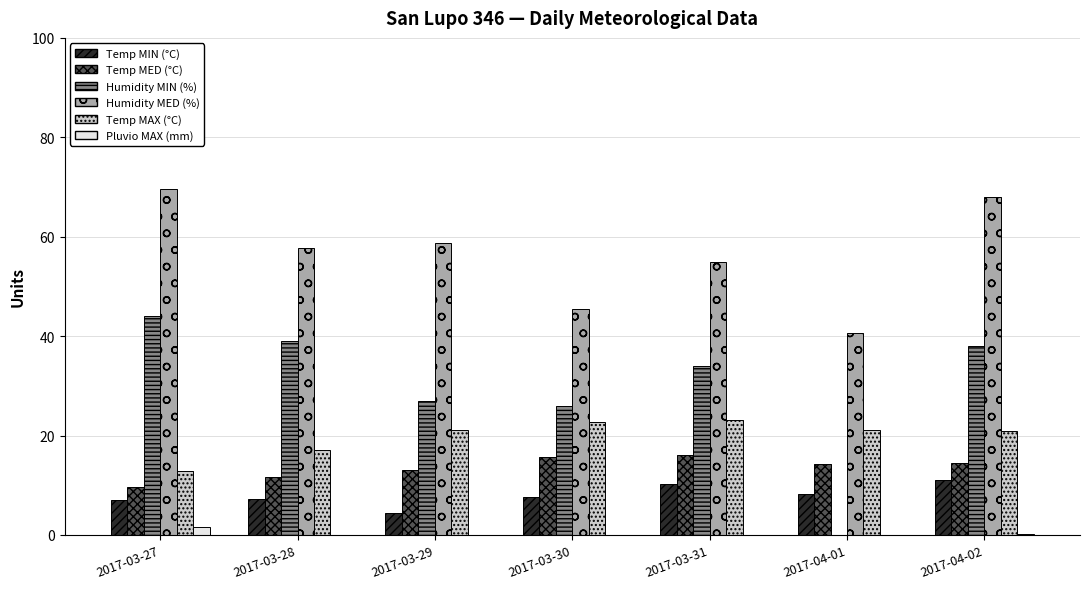

What is the maximum value for Humidity MIN (%)?

44.0